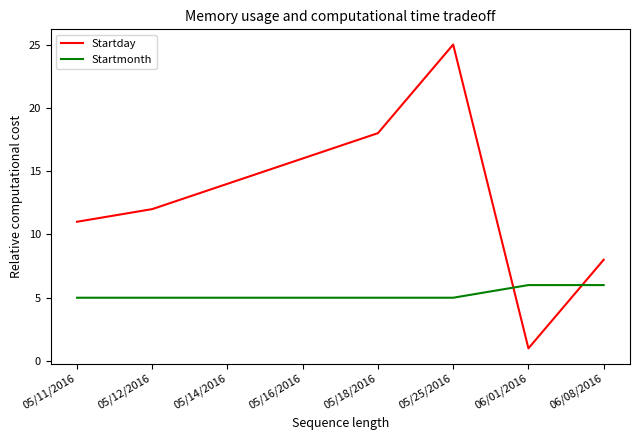

Reading left to right, what are all the values shown in this chart?

Startday: 11	12	14	16	18	25	1	8
Startmonth: 5	5	5	5	5	5	6	6